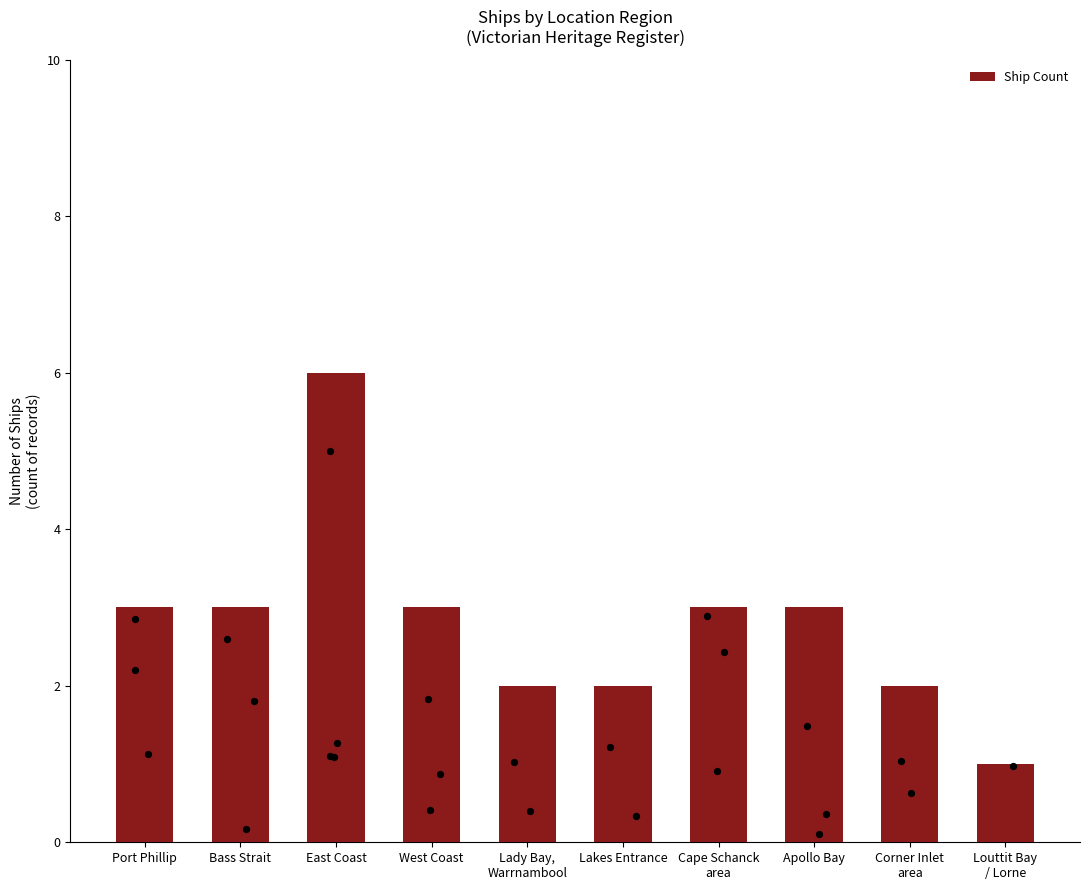

What is the change in value from East Coast to West Coast?

-3